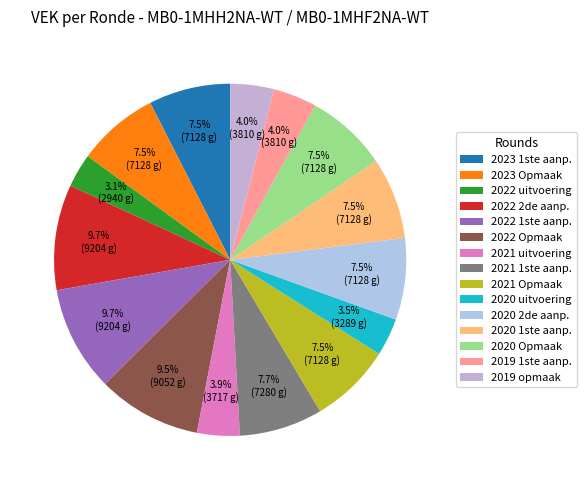

Is there any slice that represents more than half of the pie?

No